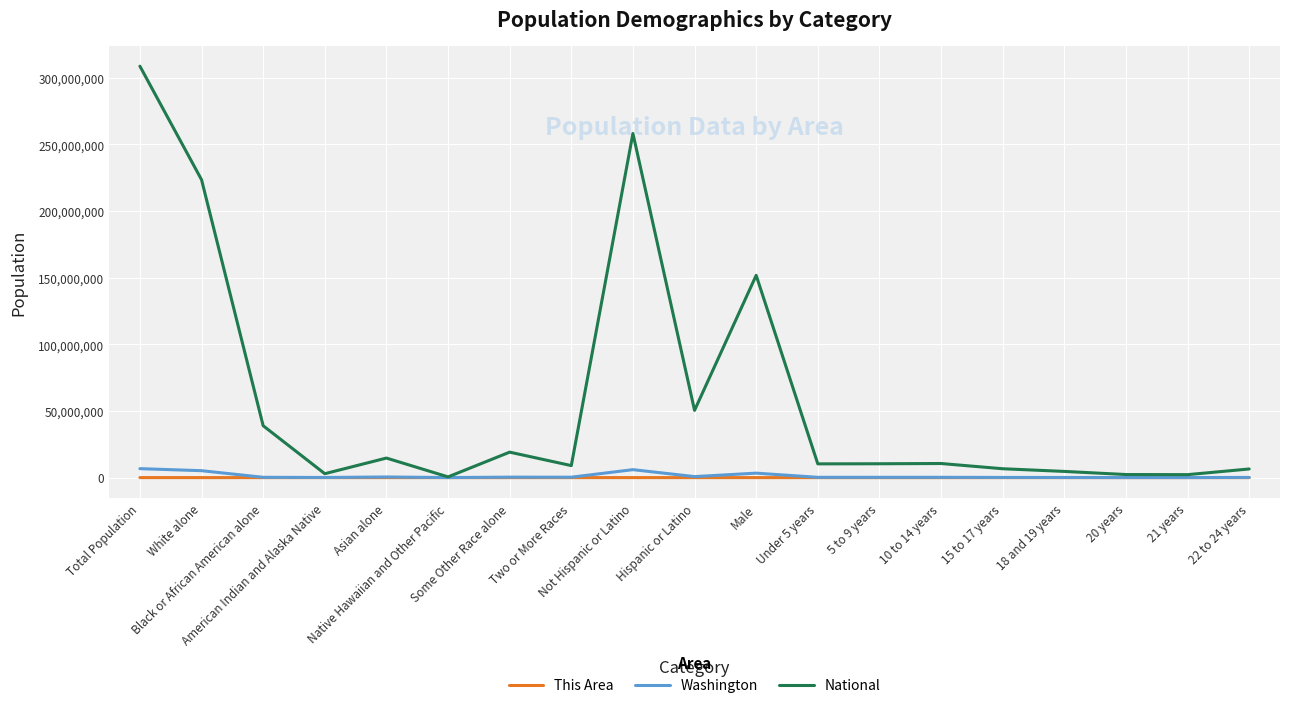

What is the spread (max minus min) of values at 5 to 9 years?

10389237